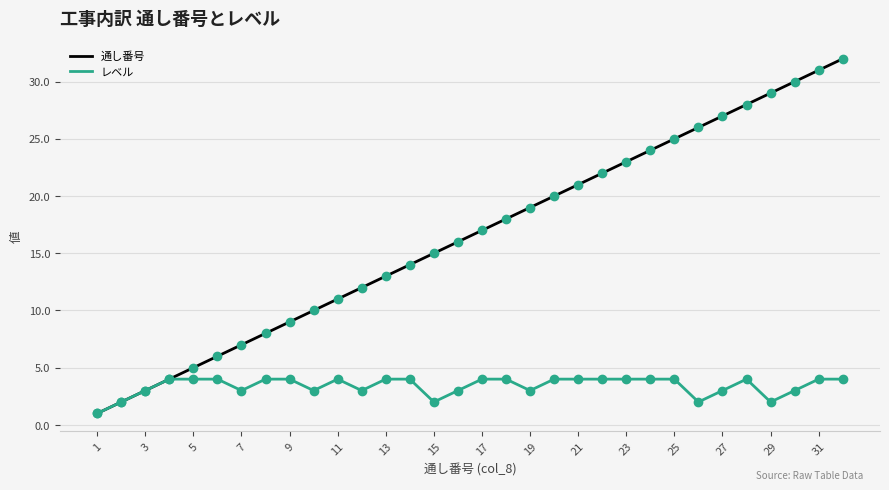

What is the maximum value shown in the chart?

32